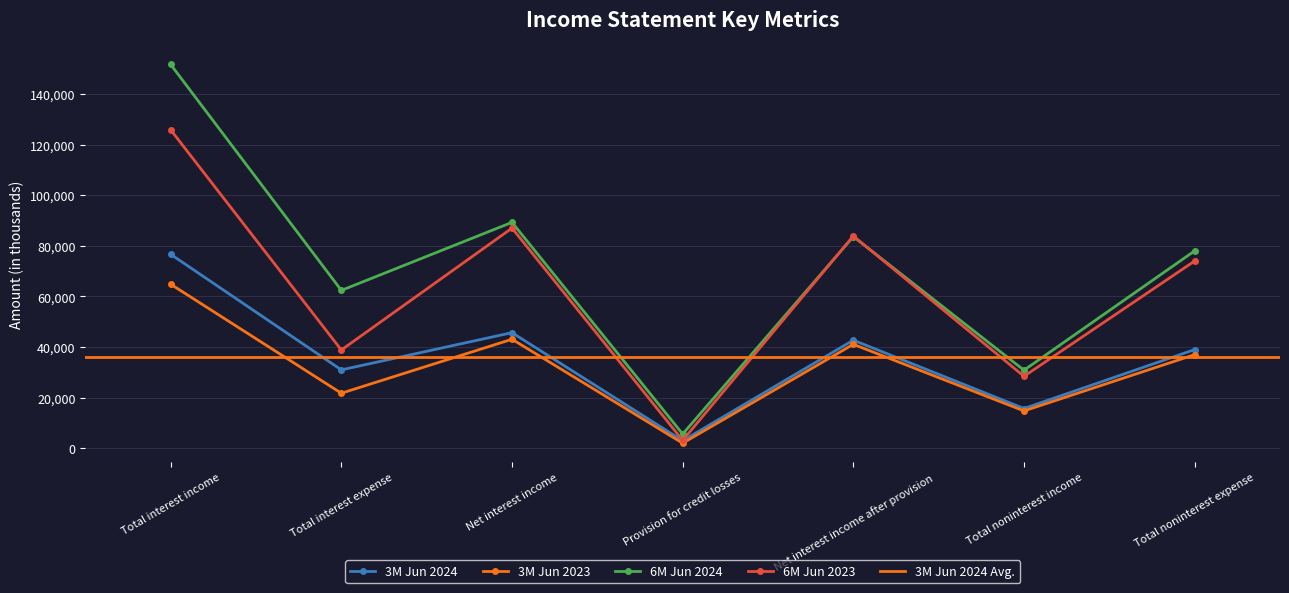

At how many categories does at least one series exceed 124509?

1